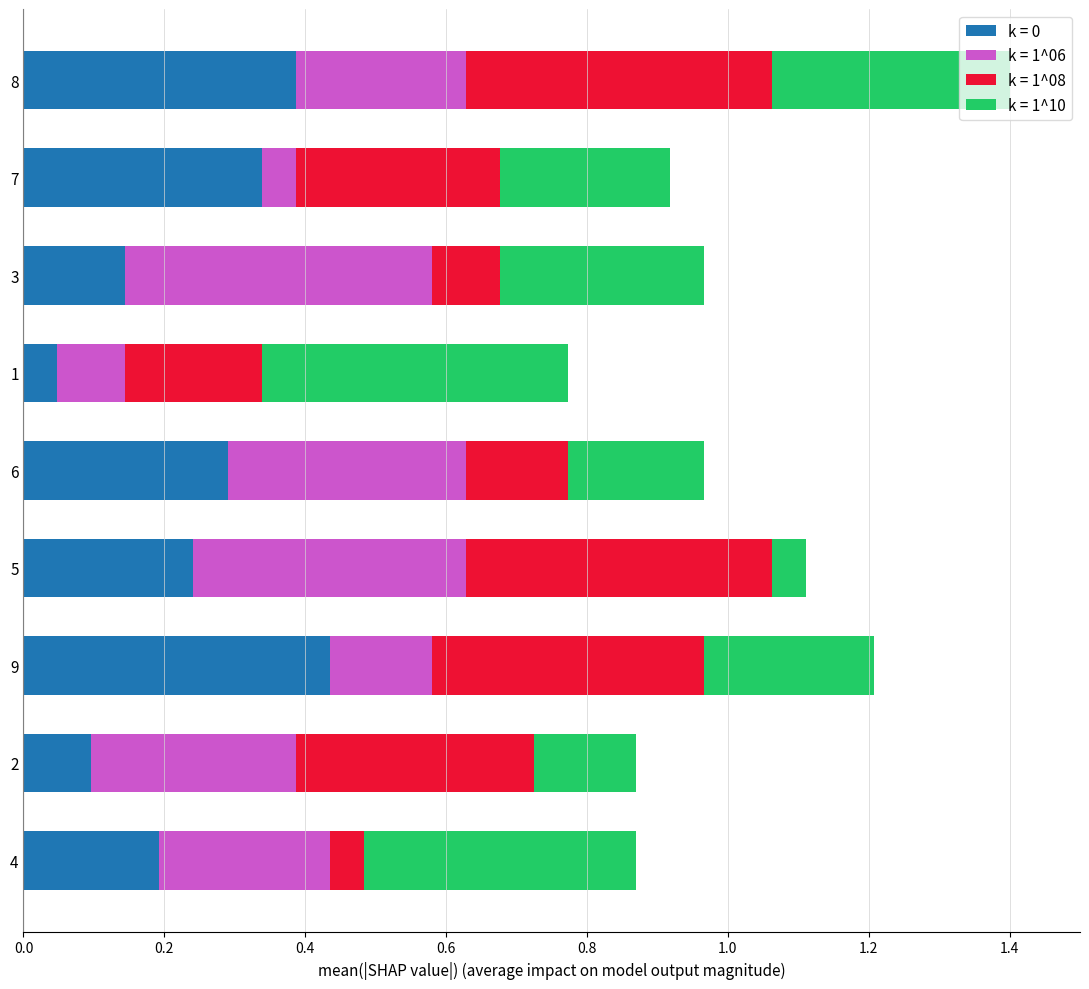

The value of k = 0 at 8 is 0.1. True or false?

False